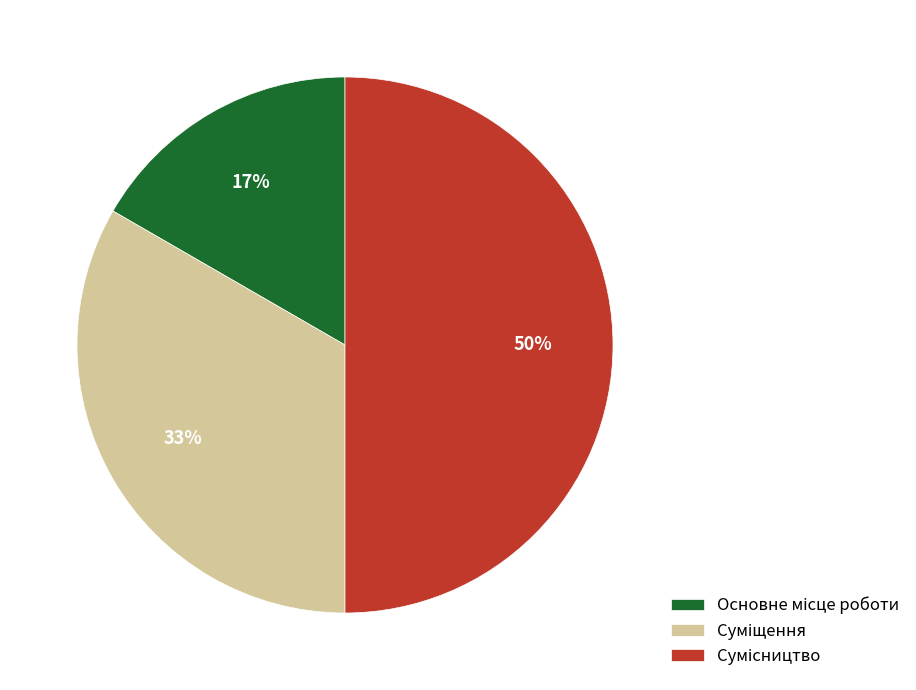

To the nearest percent, what is the difference between the largest and smallest slice percentages?

33%